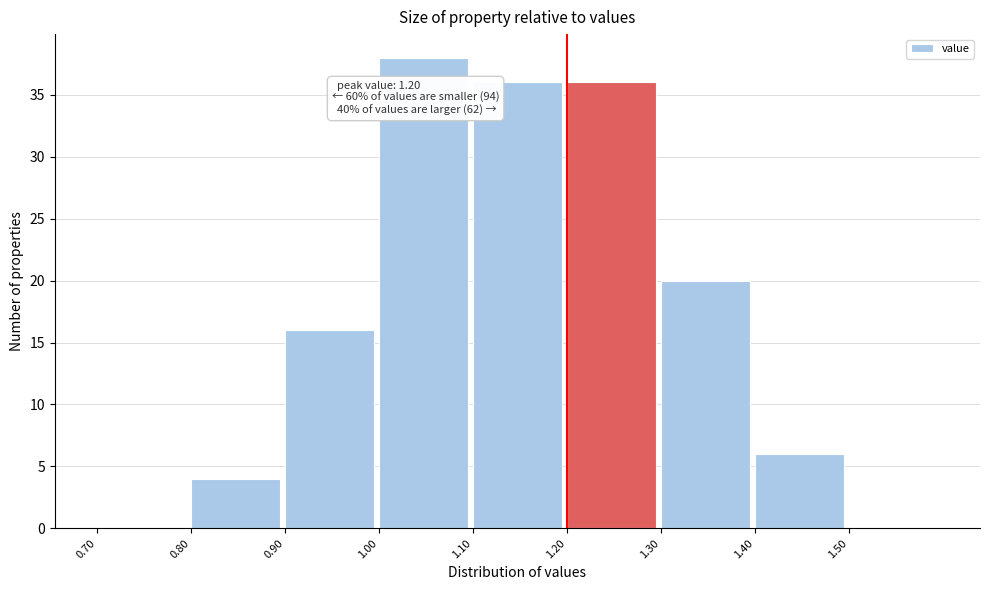

Which range on the x-axis has the tallest bar?

1.0 to 1.1